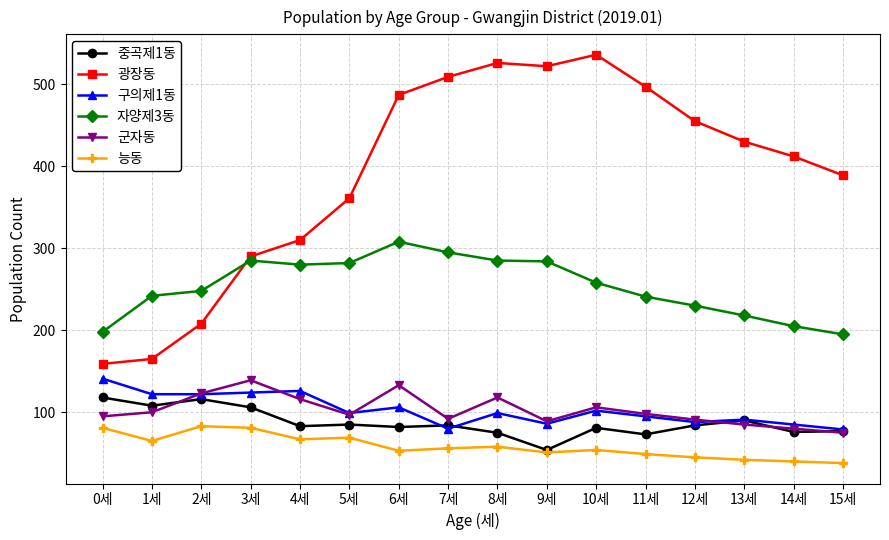

True or false: 구의제1동 and 광장동 cross at least once.

False